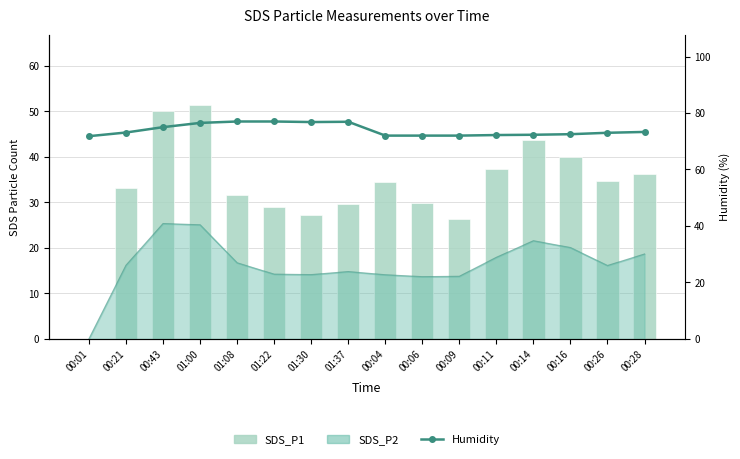

What is the label of the 3rd bar from the right?

00:16